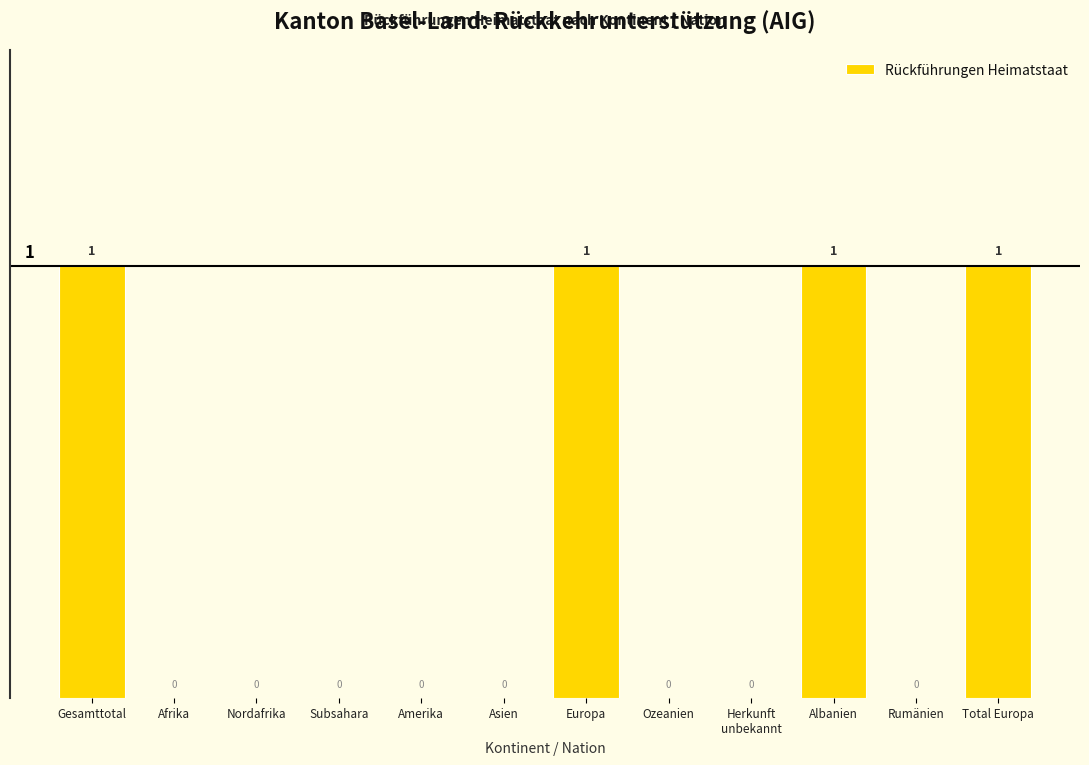

Between Amerika and Total Europa, which is larger?

Total Europa